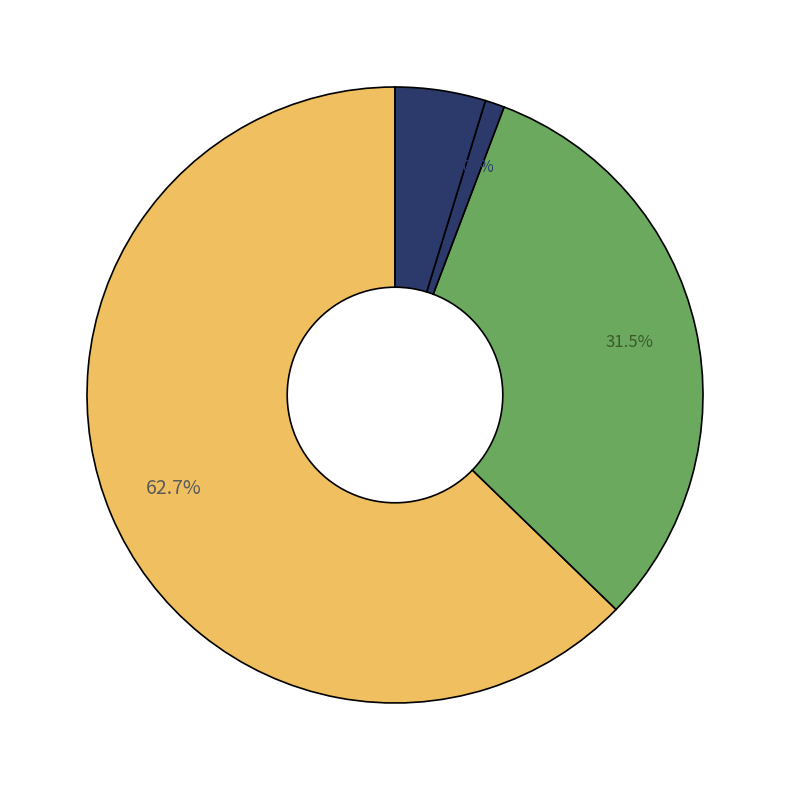

How many segments does this pie chart have?

4